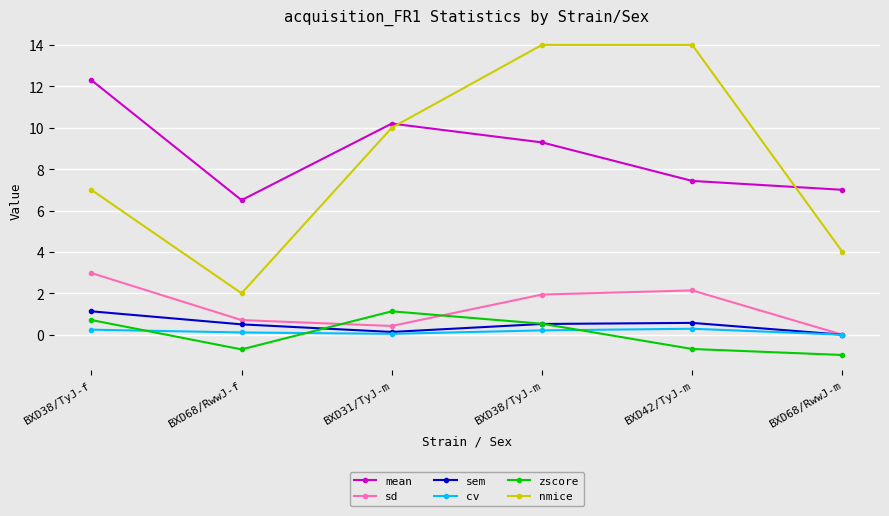

True or false: cv has more than 2 interior local peaks.

False